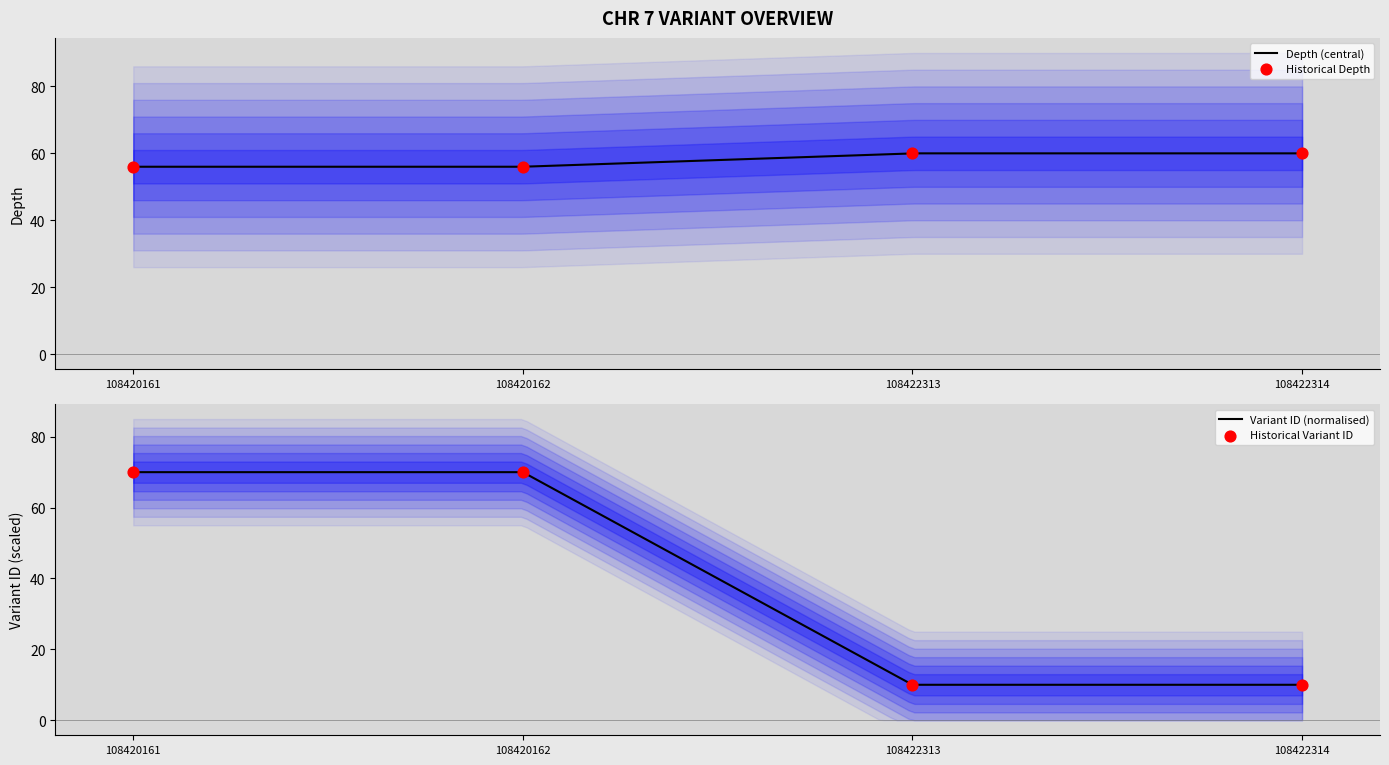

Which series has the largest total across all categories?

start